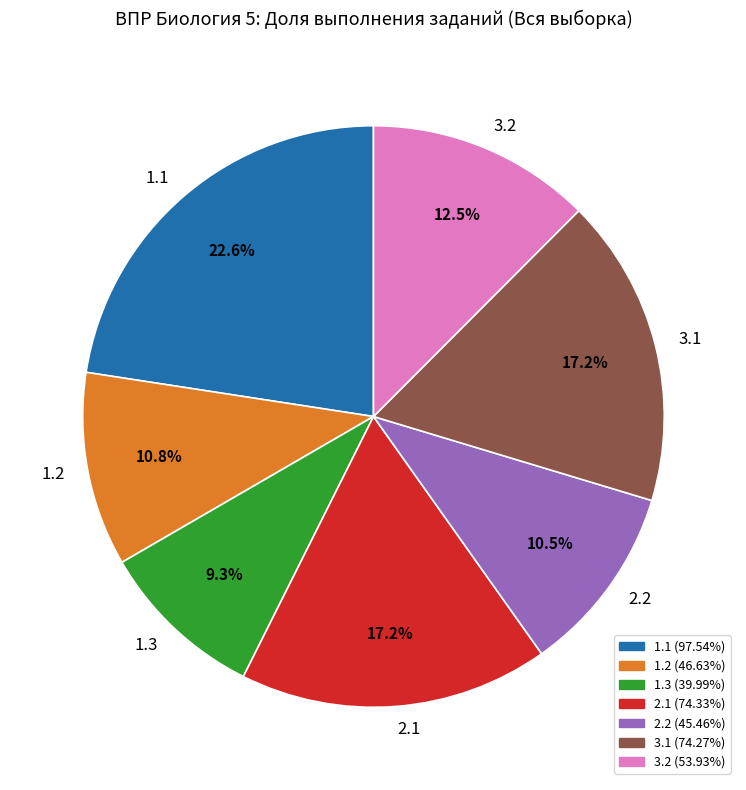

Is 1.1 the majority of the pie?

No